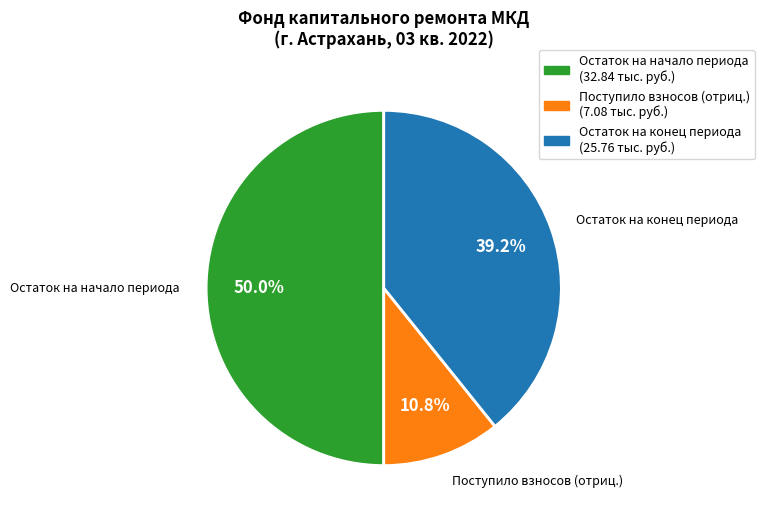

What is the total percentage of Остаток на конец периода (25.76 тыс. руб.) and Остаток на начало периода (32.84 тыс. руб.)?

89.2%